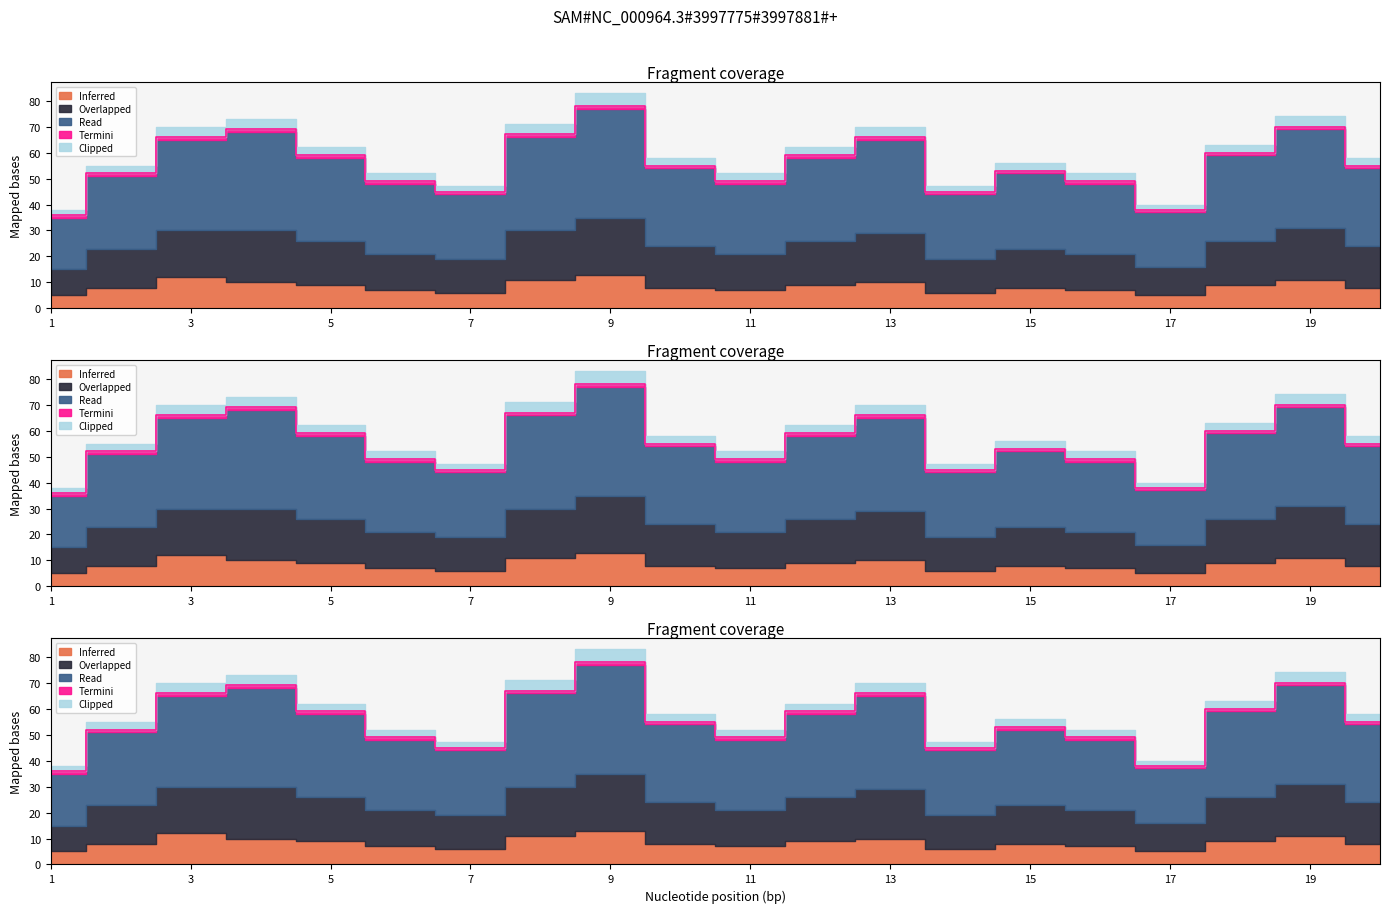

True or false: Clipped and Overlapped cross at least once.

False